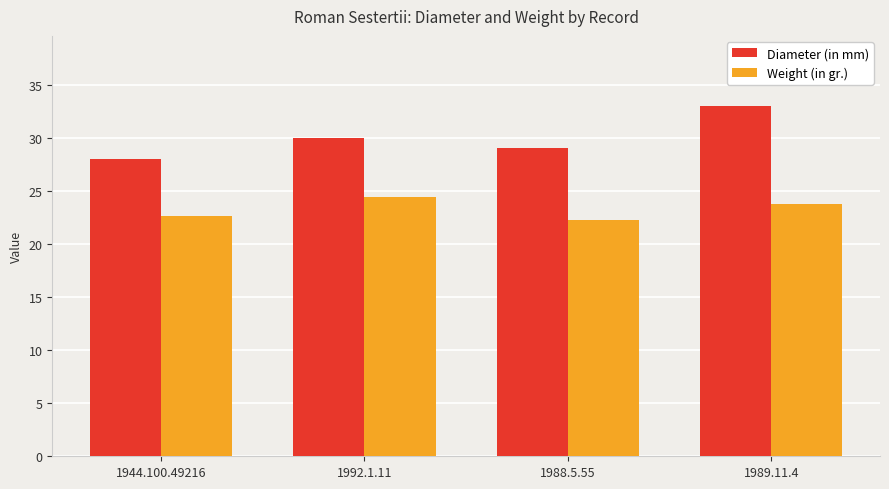

Reading left to right, list all the values displayed in this chart.

Diameter (in mm): 28.0	30.0	29.0	33.0
Weight (in gr.): 22.6	24.4	22.3	23.8